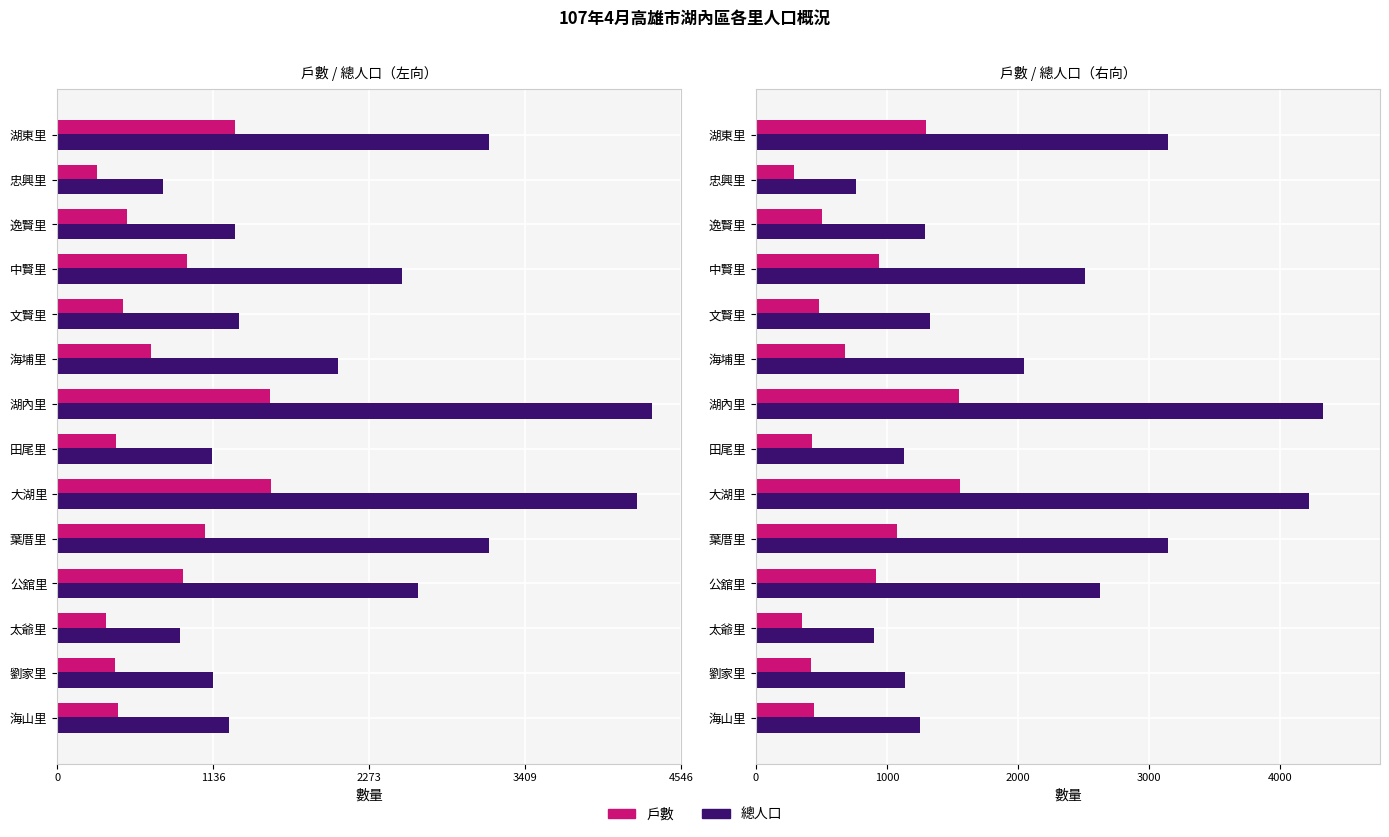

Reading right to left, list all the values displayed in this chart.

戶數: 1295	289	506	942	480	681	1549	425	1558	1075	916	352	421	442
總人口: 3144	767	1293	2513	1327	2049	4330	1130	4224	3143	2629	898	1136	1252